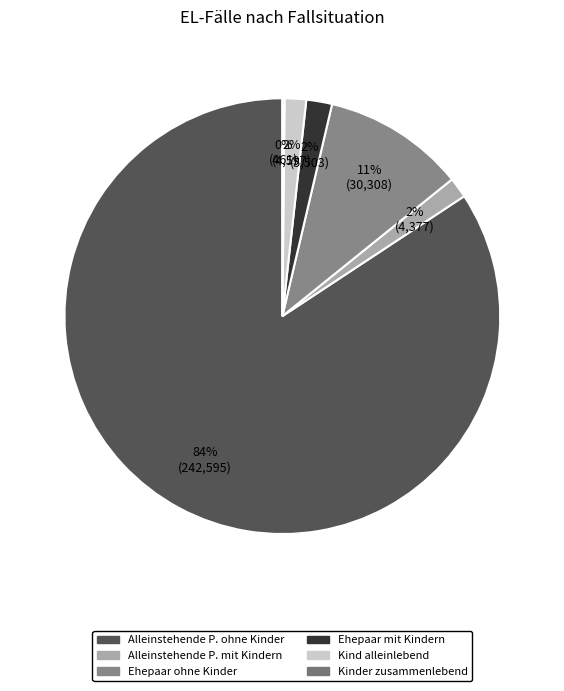

Does Alleinstehende P. ohne Kinder account for over 50% of the chart?

Yes